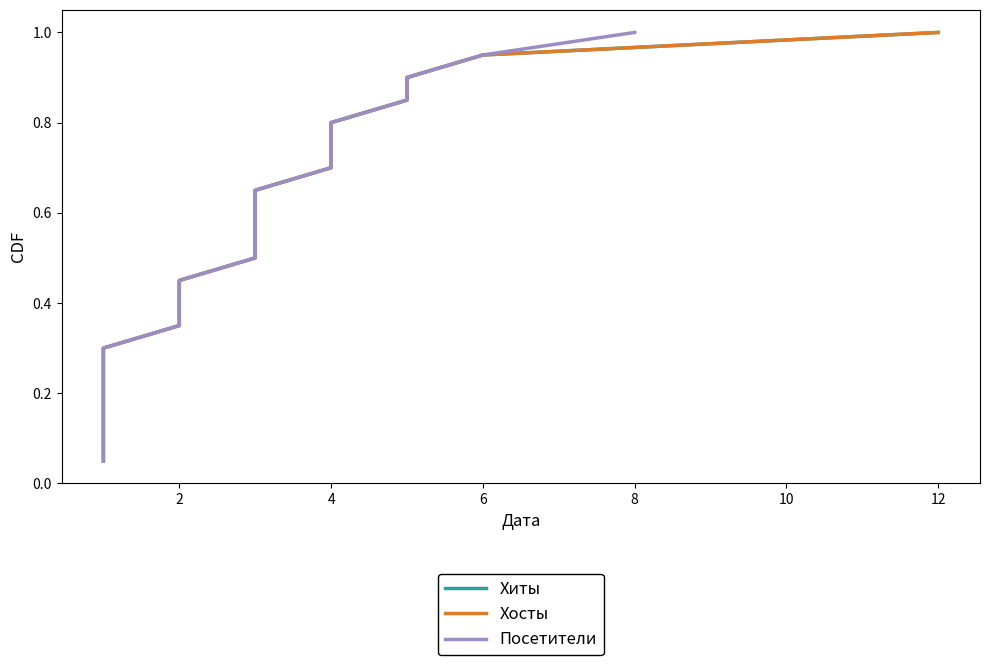

Count the number of data series in this chart.

3